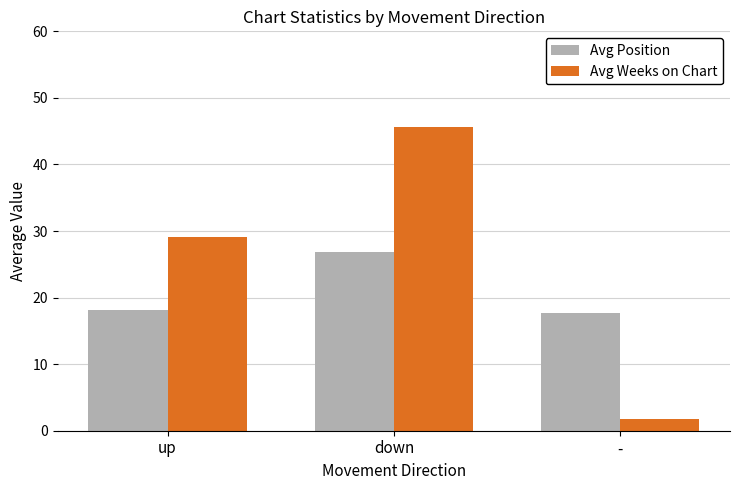

What is the difference between the Avg Position values at - and up?

0.5